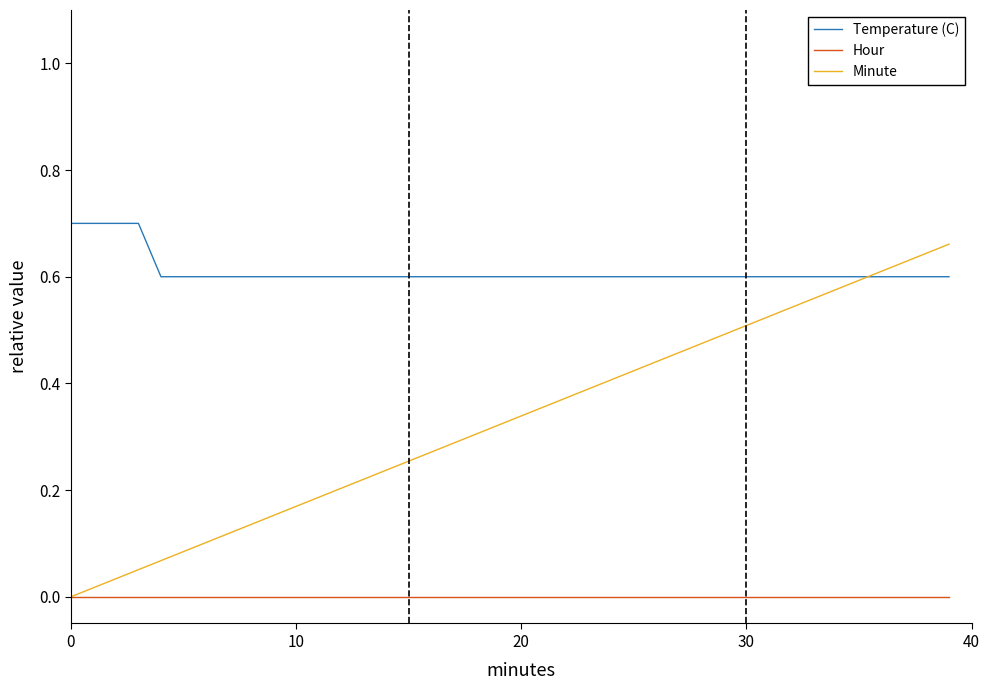

Which series has the largest total across all categories?

Temperature (C)